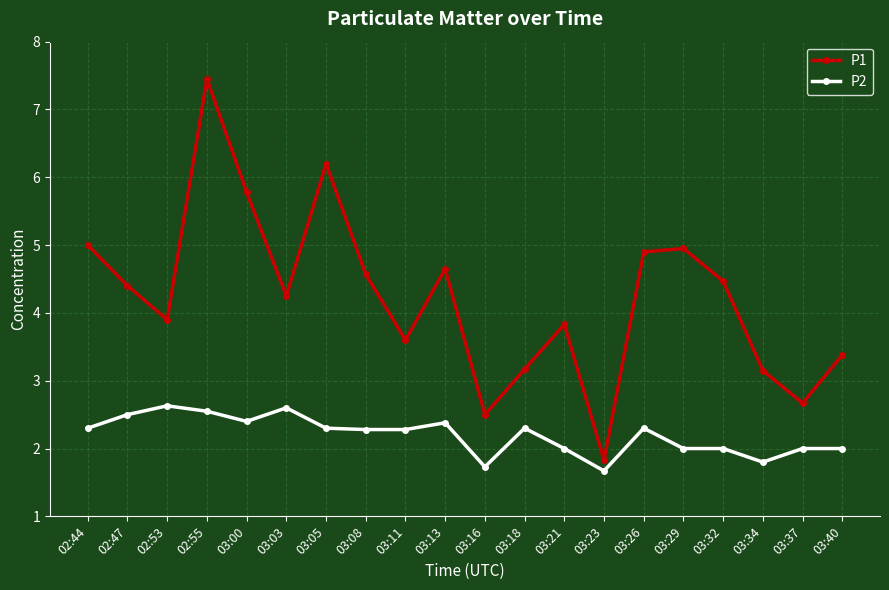

Which series has the largest range (max minus min)?

P1